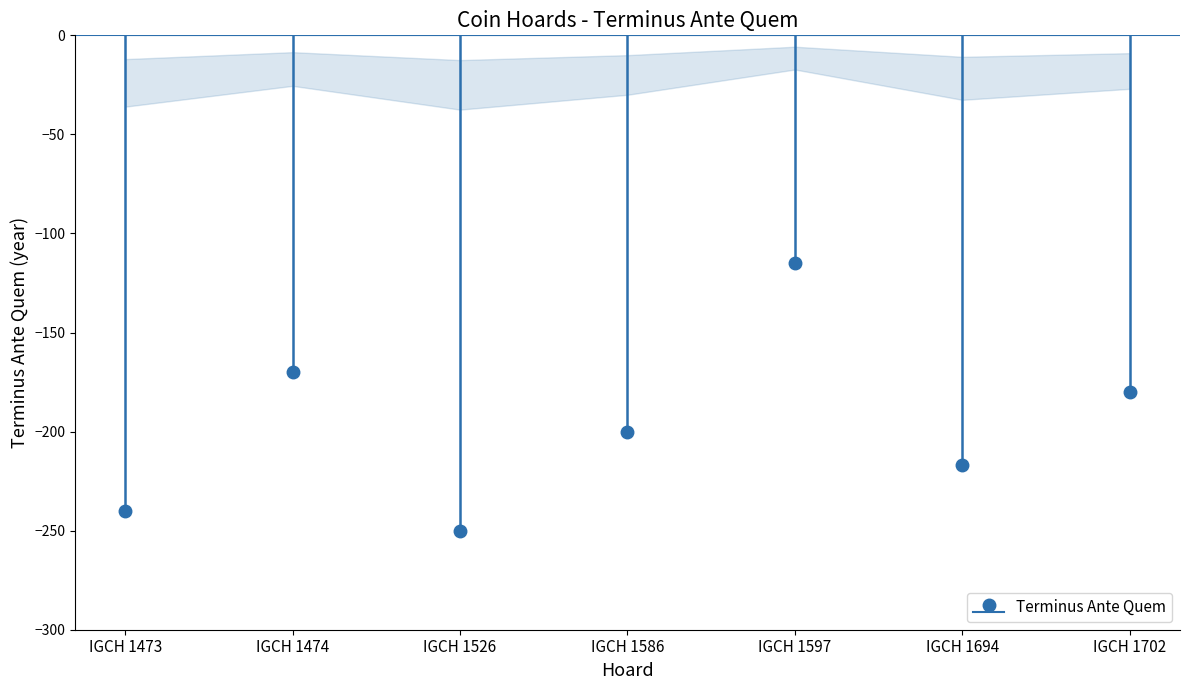

Reading left to right, transcribe all the data shown in this chart.

IGCH 1473=-240	IGCH 1474=-170	IGCH 1526=-250	IGCH 1586=-200	IGCH 1597=-115	IGCH 1694=-217	IGCH 1702=-180